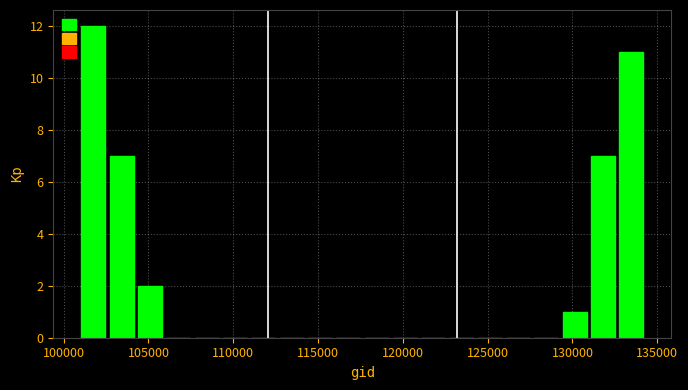

Read against the x-axis, roughly where is the centre of the tallest bar?

102000